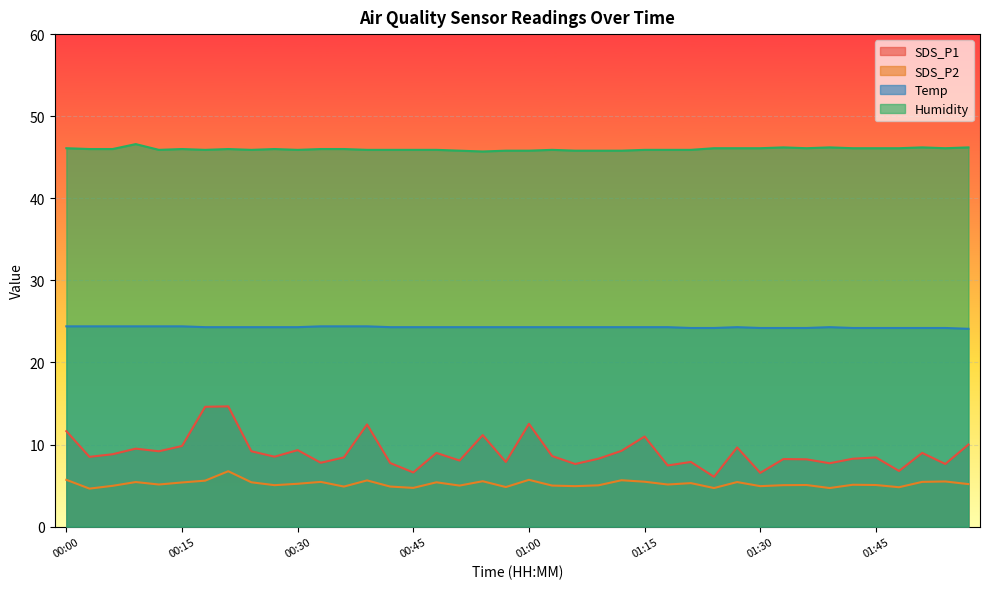

The Humidity series shows 78.6 at 01:09. True or false?

False